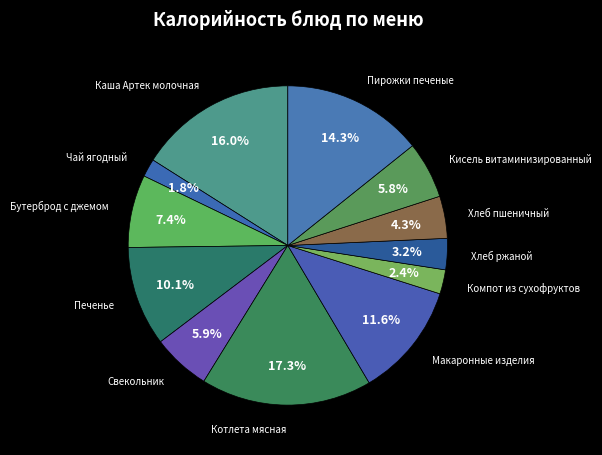

How many segments does this pie chart have?

12